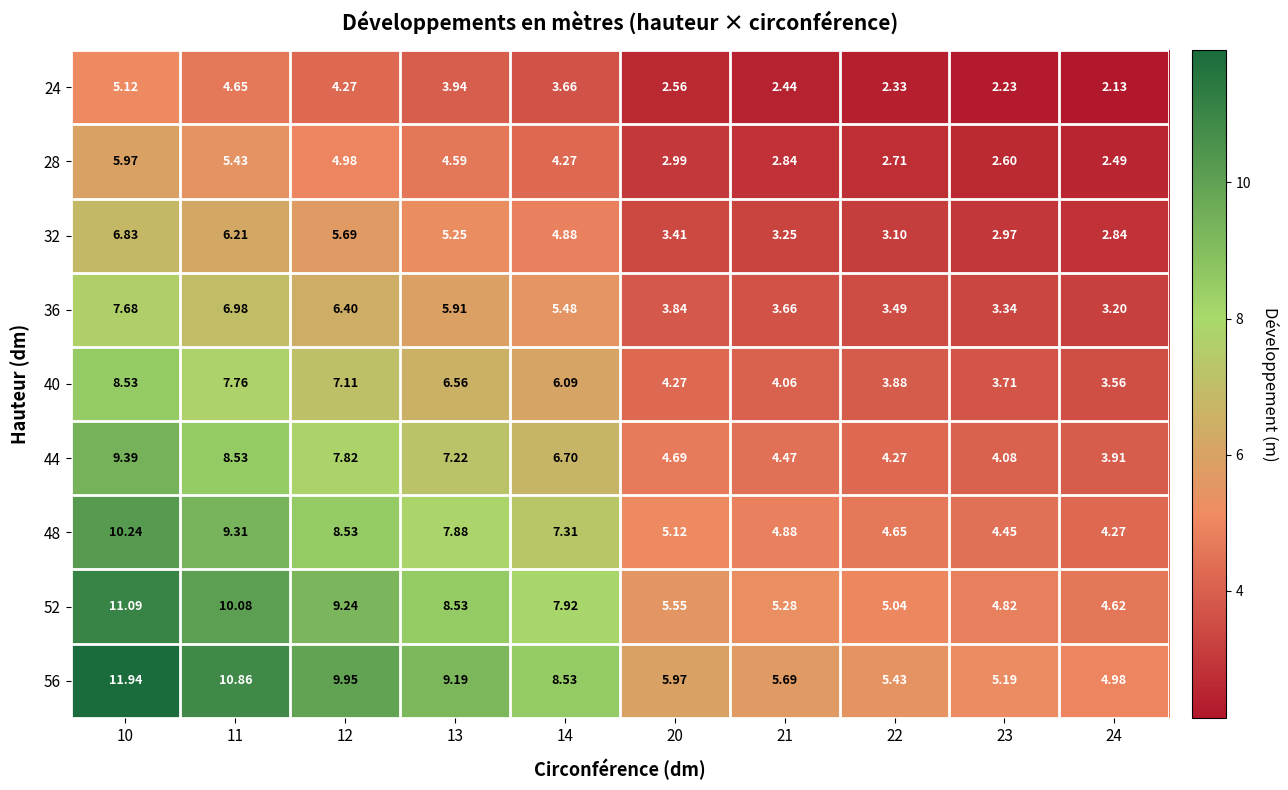

Between 11 and 21, which series saw the biggest shift?

56